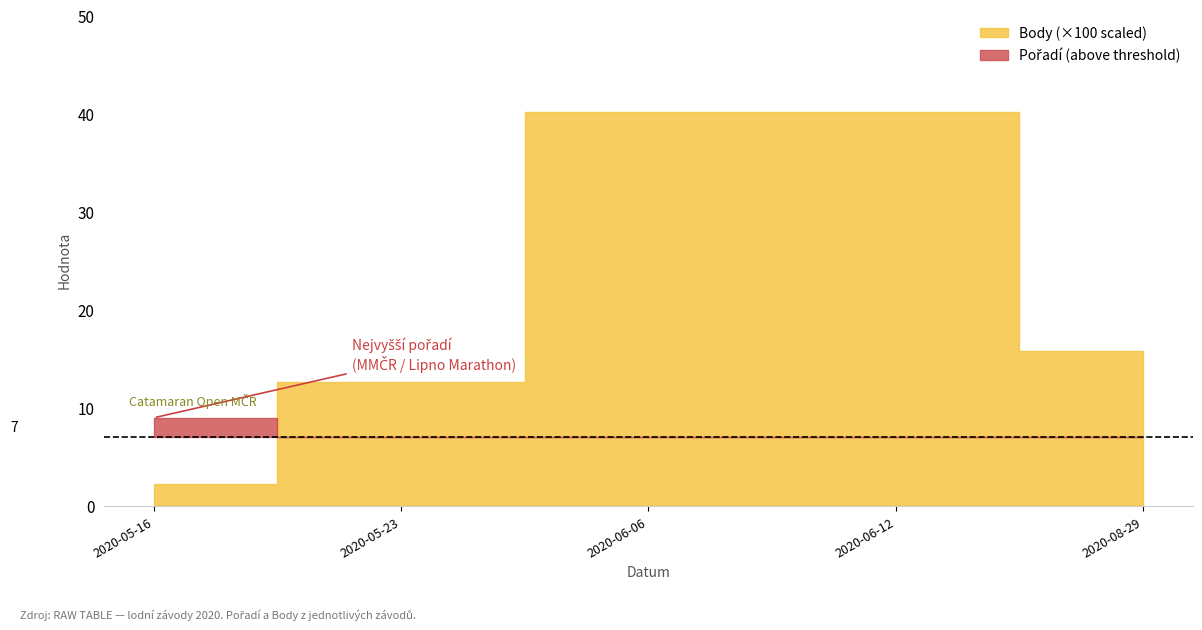

Reading left to right, what are all the values shown in this chart?

Pořadí: 9	5	7	7	6
Body: 226	1261	4021	4021	1582